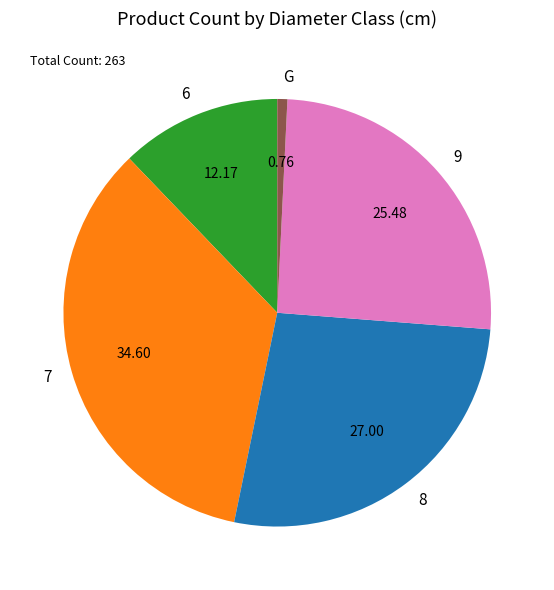

Between 6 and G, which is larger?

6